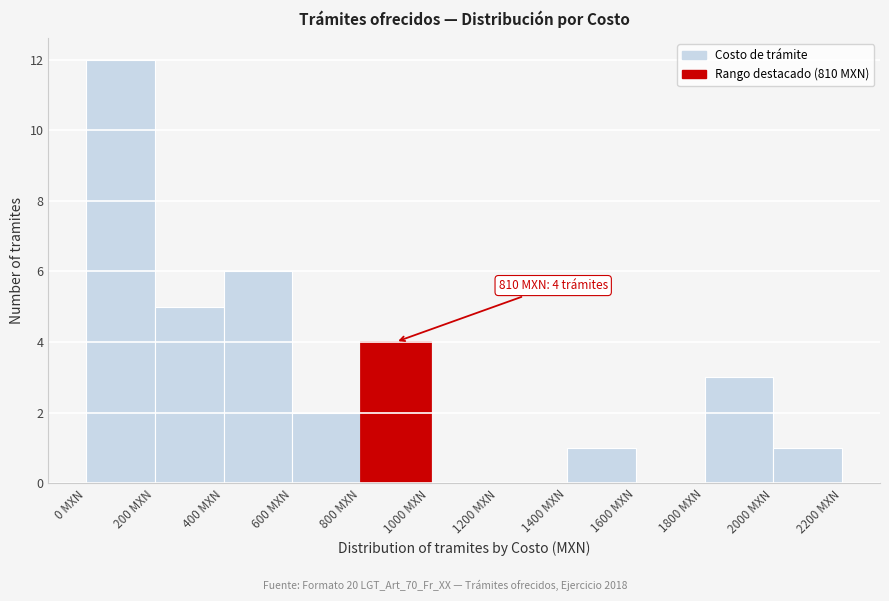

Over which range of the x-axis is the bar tallest?

0 to 200